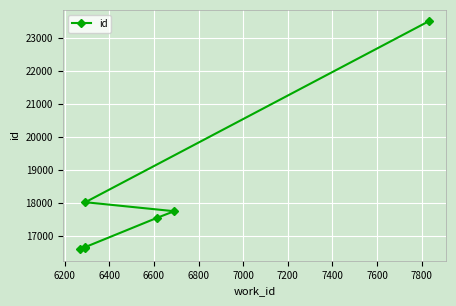

What is the sum of all values?

126754